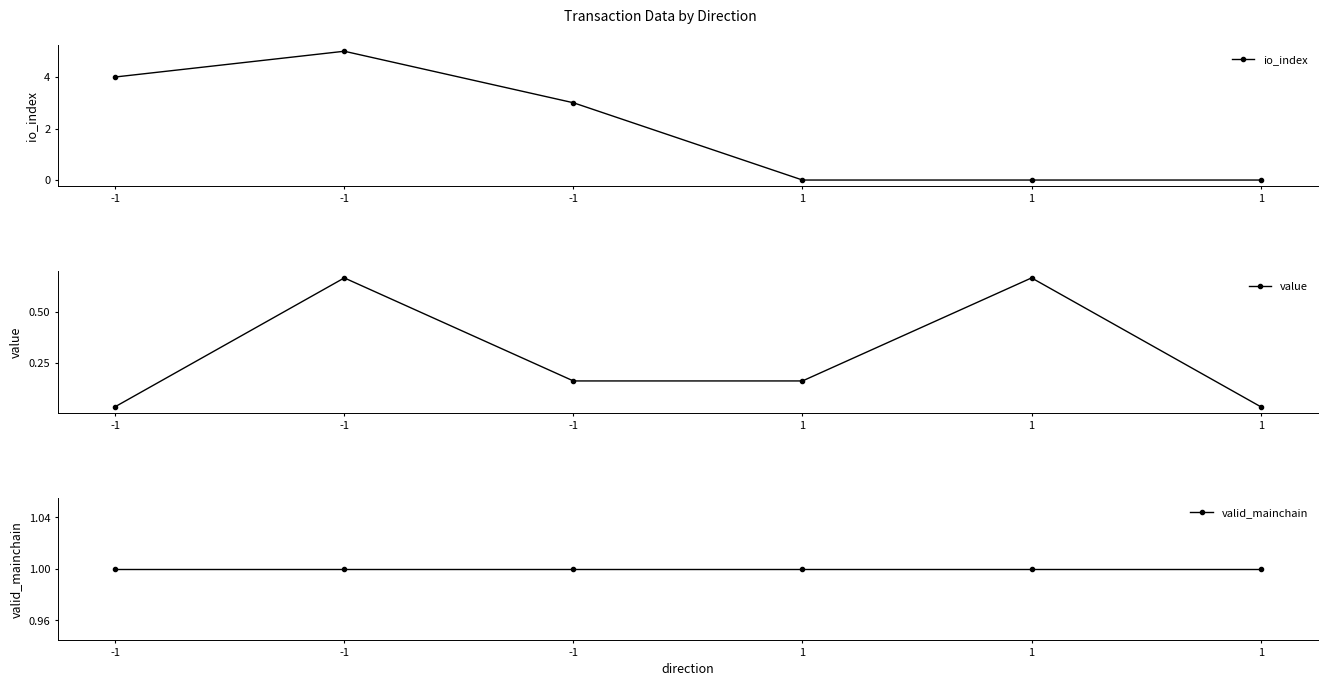

Which series has the largest total across all categories?

io_index